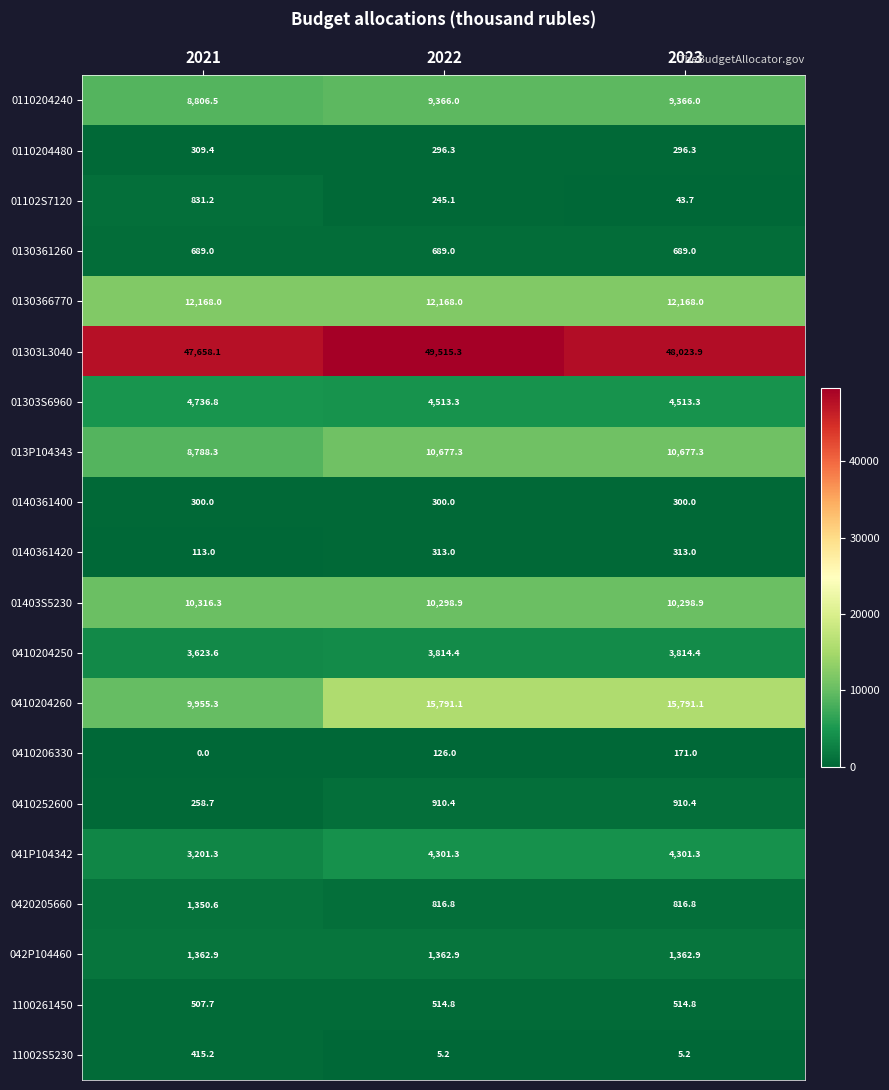

What is the spread (max minus min) of values at 2021?

47658.1